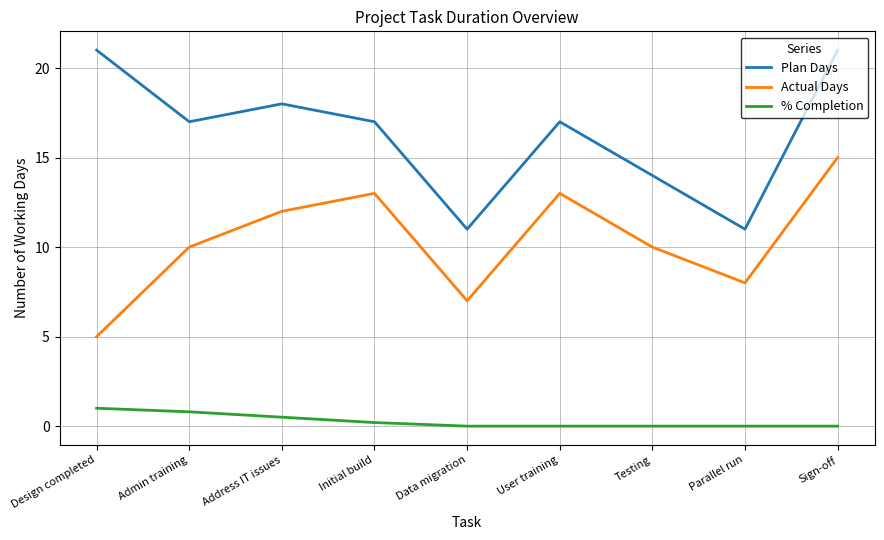

How many interior local peaks does the Plan Days series have?

2